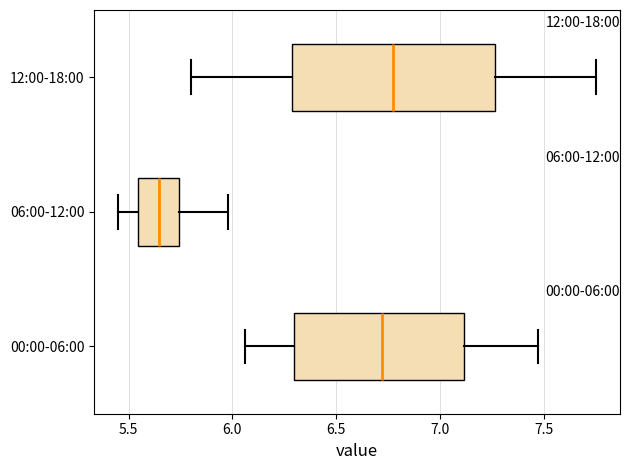

Comparing the boxes themselves (not the whiskers), which one is the widest?

12:00-18:00